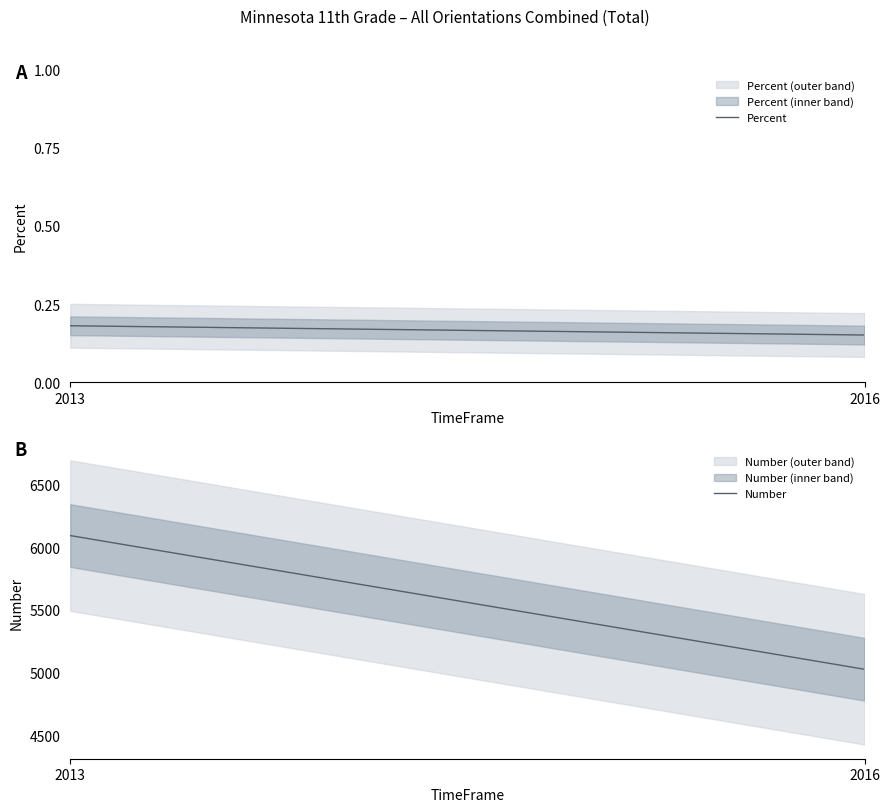

List the labels in order of Percent value, largest first.

2013, 2016